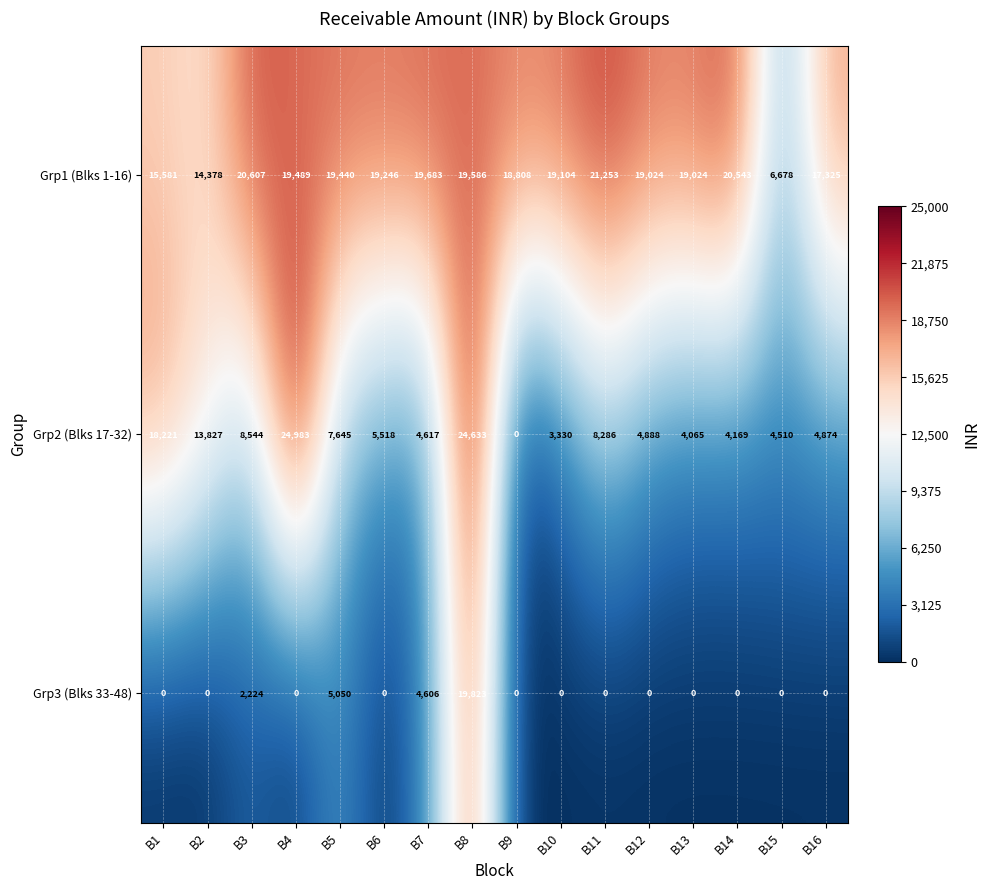

What is the difference between the maximum and second lowest values in the Grp3 (Blks 33-48) series?

19823